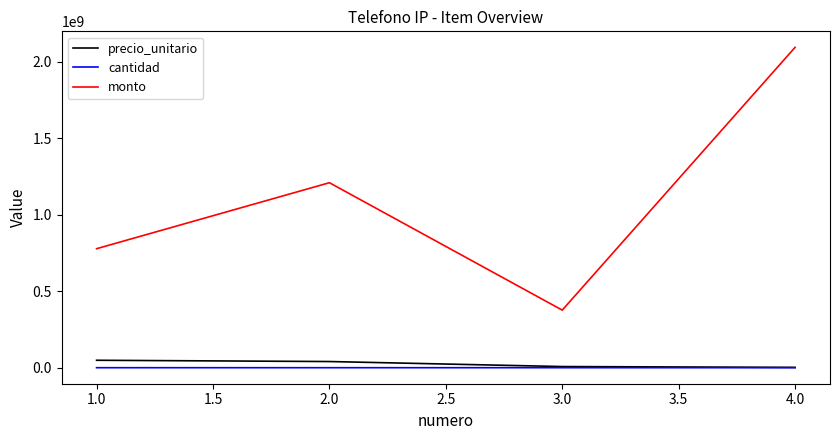

The value of monto at 4.0 is 2094750000. True or false?

True